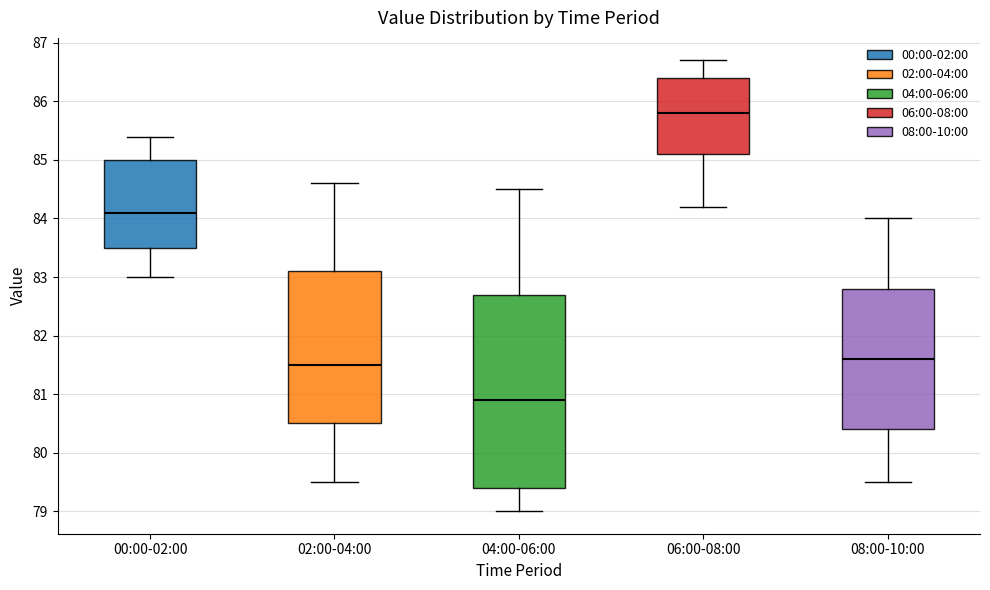

Reading left to right, transcribe this box plot: for each box, give where its median line is, the range the box spans, and where its two whiskers end, as read against the y-axis. The values are not printed on the chart, so give them approximately, as read against the axis.

00:00-02:00: median 84.1, box 83.5 to 85.0, whiskers 83.0 to 85.4
02:00-04:00: median 81.5, box 80.5 to 83.1, whiskers 79.5 to 84.6
04:00-06:00: median 80.9, box 79.4 to 82.7, whiskers 79.0 to 84.5
06:00-08:00: median 85.8, box 85.1 to 86.4, whiskers 84.2 to 86.7
08:00-10:00: median 81.6, box 80.4 to 82.8, whiskers 79.5 to 84.0